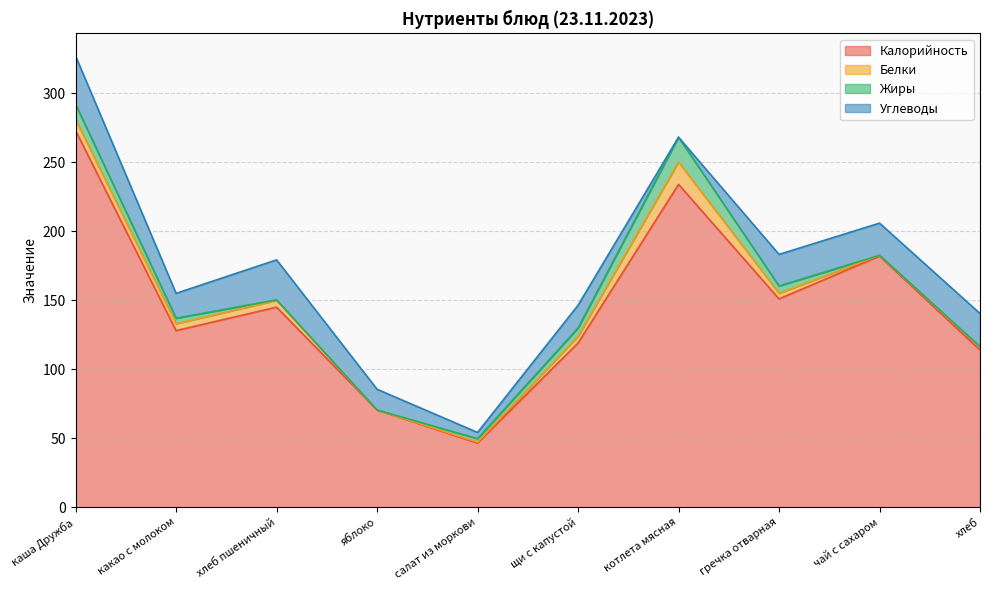

What is the highest value of the Калорийность series?

273.0